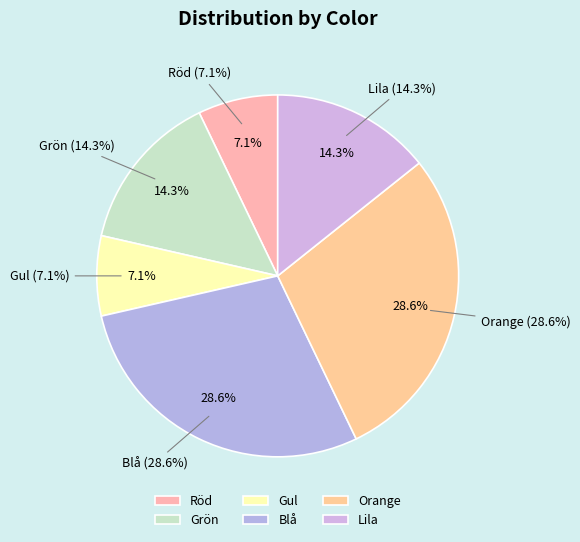

Does any single category account for the majority?

No